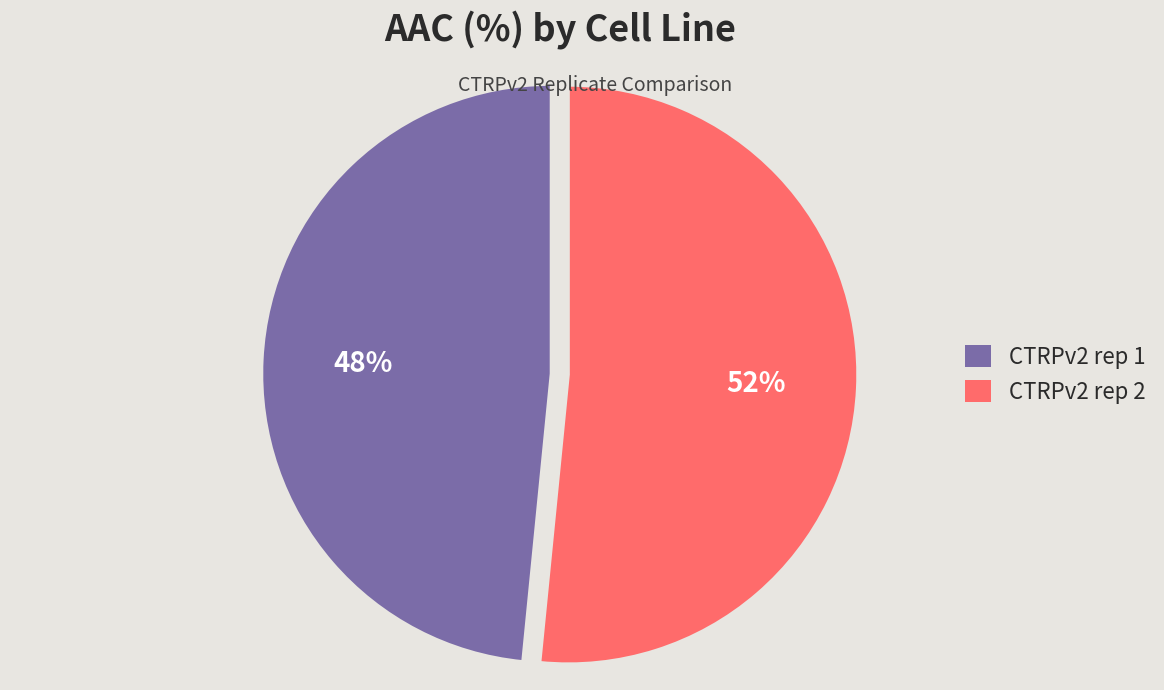

Is CTRPv2 rep 2 the majority of the pie?

Yes